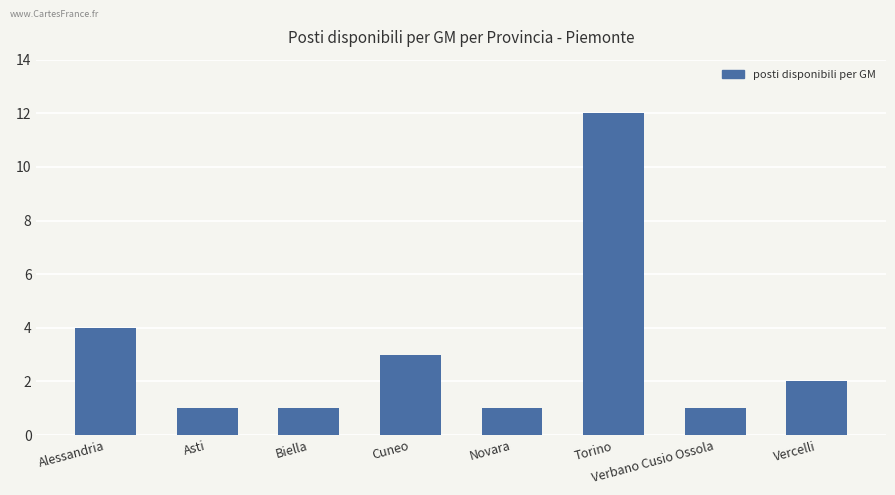

How many bars are there in total?

8